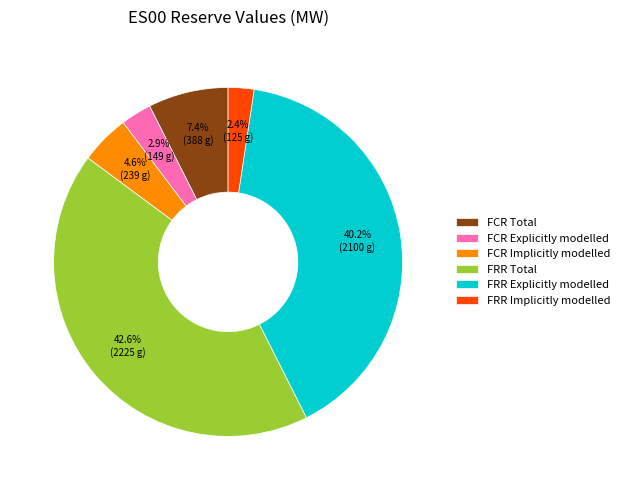

Count the number of slices in the pie.

6